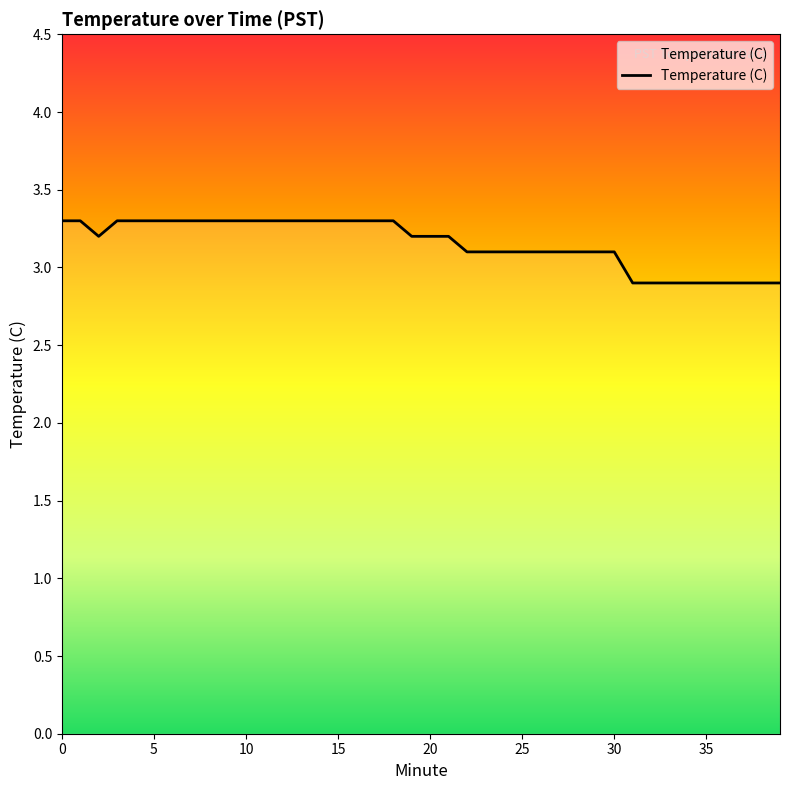

What is the smallest value displayed?

2.9